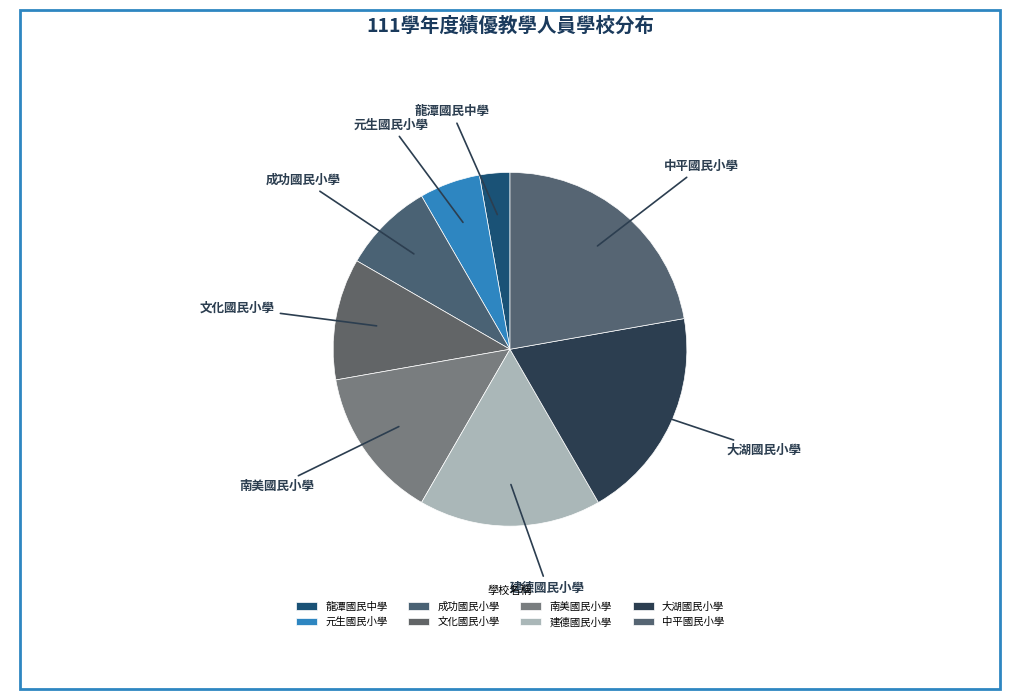

Count the number of slices in the pie.

8